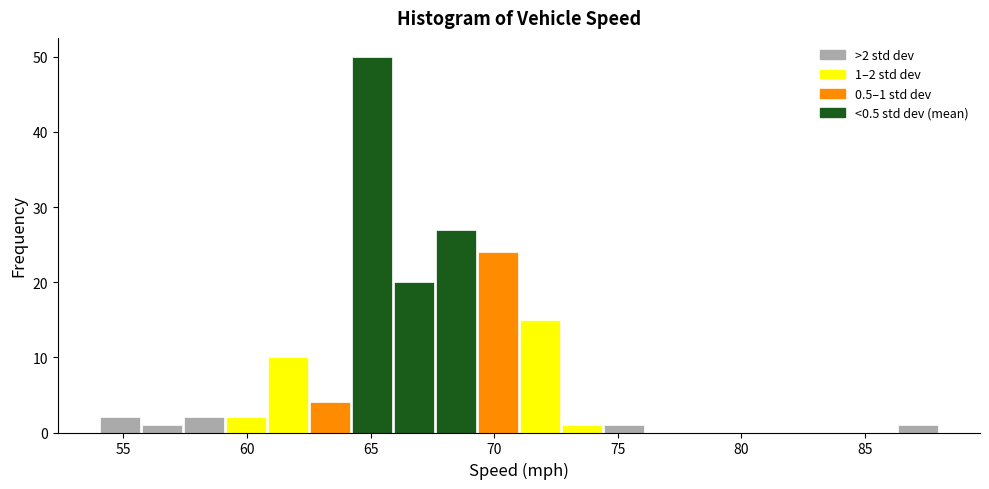

Around what value on the x-axis is the tallest bar? Give the approximate position of its centre, as read against the axis.

65.0